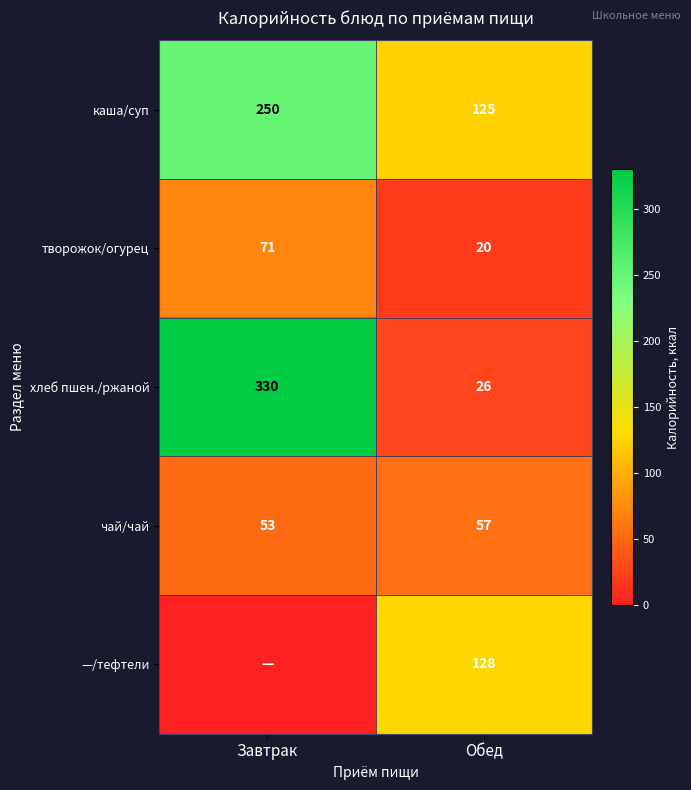

What is the total value across all series at Обед?

356